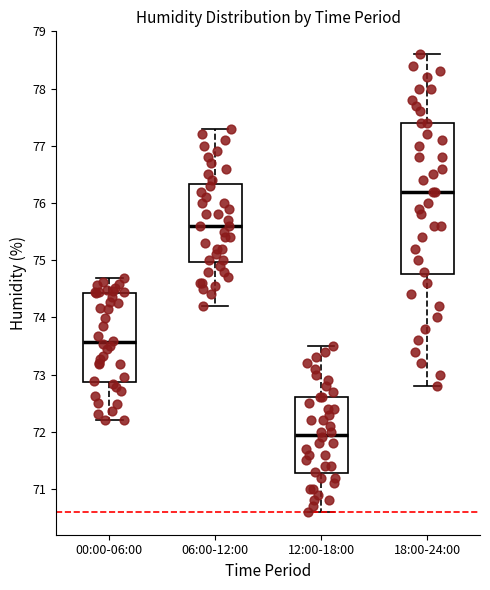

Which box has the highest median line?

18:00-24:00